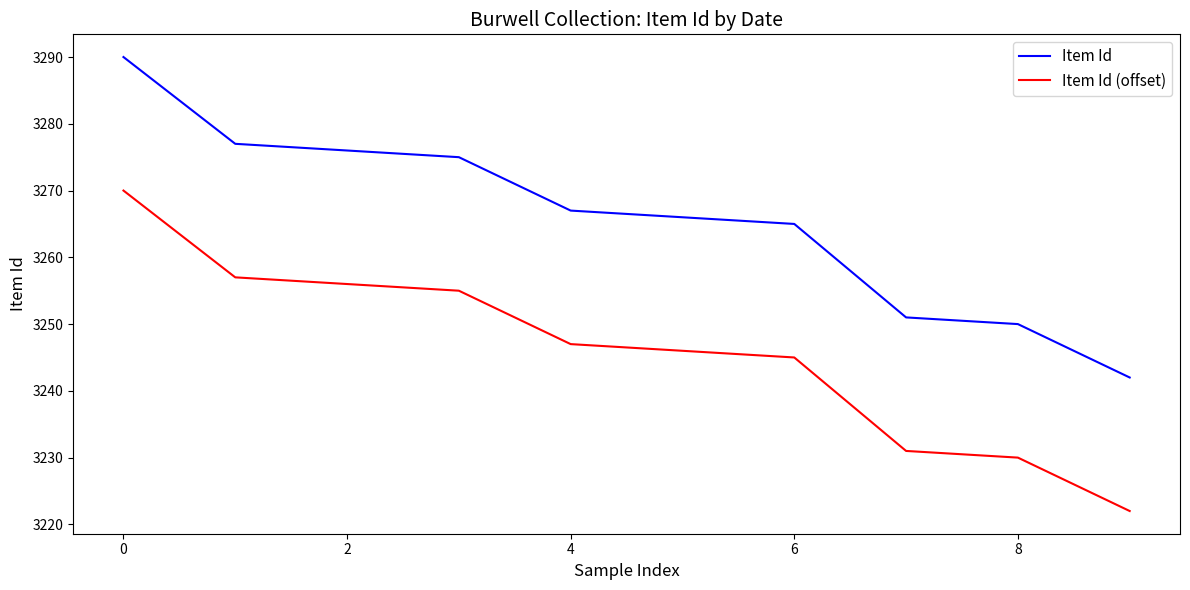

What is the minimum value for Item Id (offset)?

3222